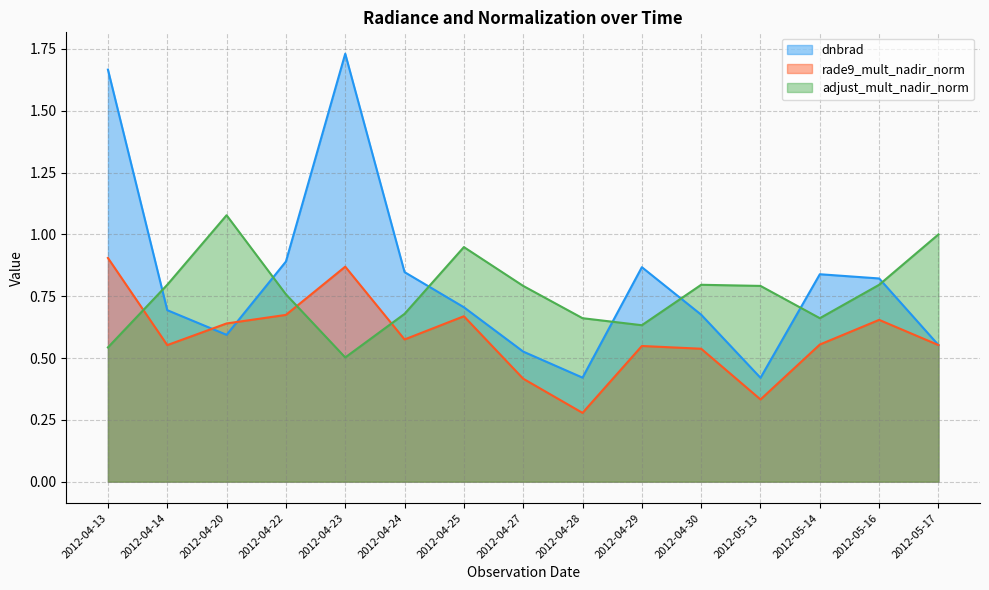

Is the value of dnbrad at 2012-04-22 greater than the value of rade9_mult_nadir_norm at 2012-05-14?

Yes